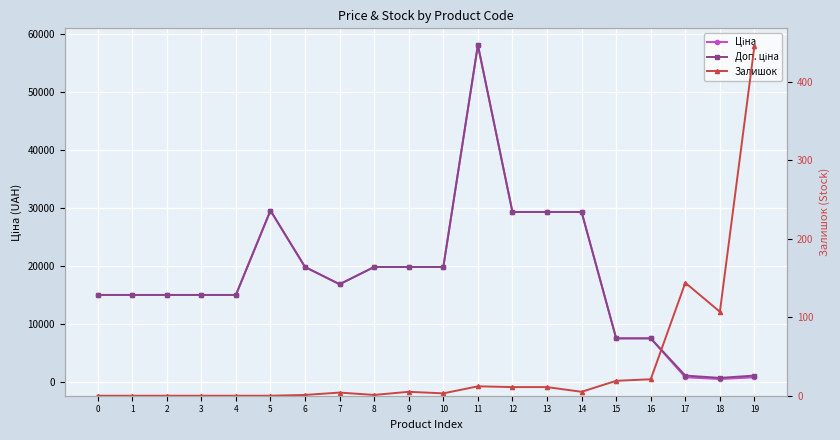

Which has a higher value, 3 or 8?

8